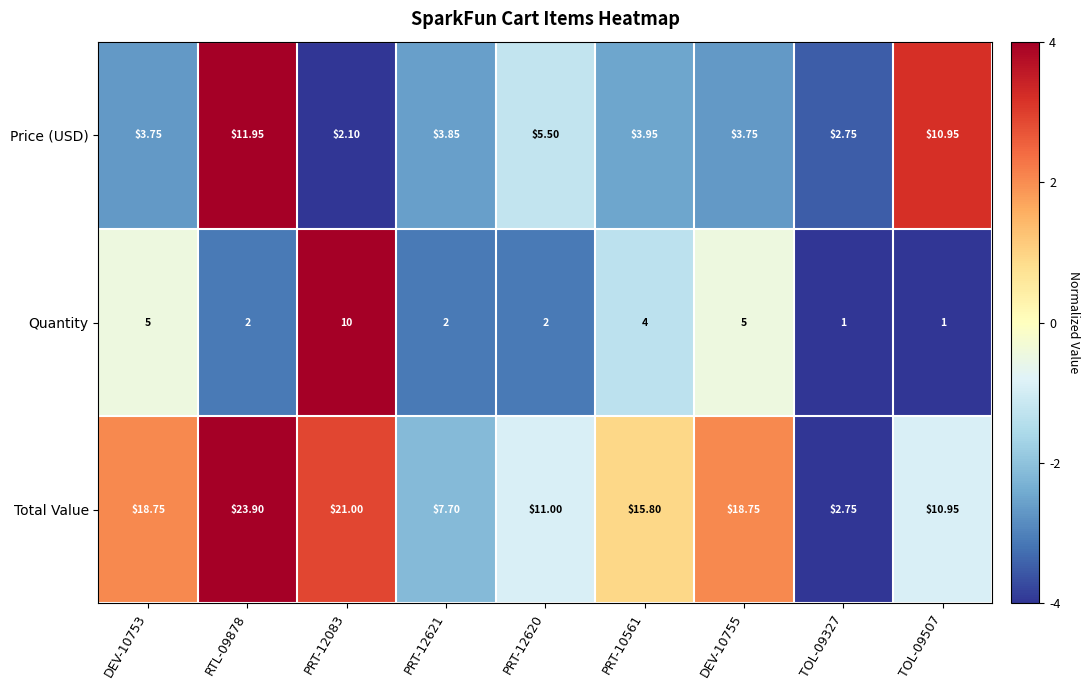

At DEV-10753, list the series in order from smallest to largest.

Price (USD), Quantity, Total Value